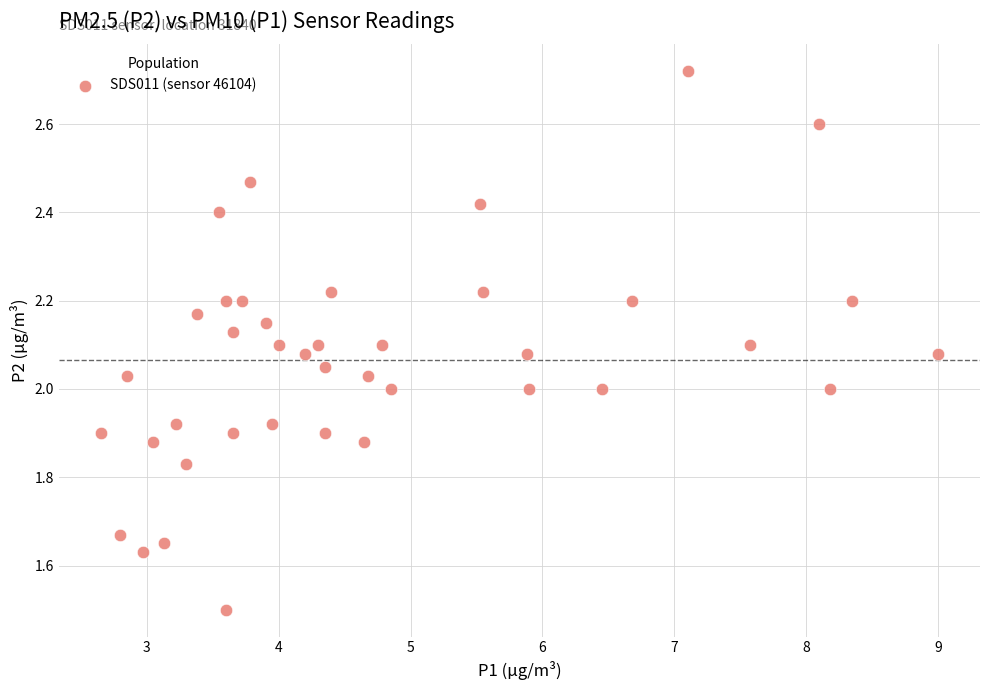

What is the range of X values (max minus min)?

6.3